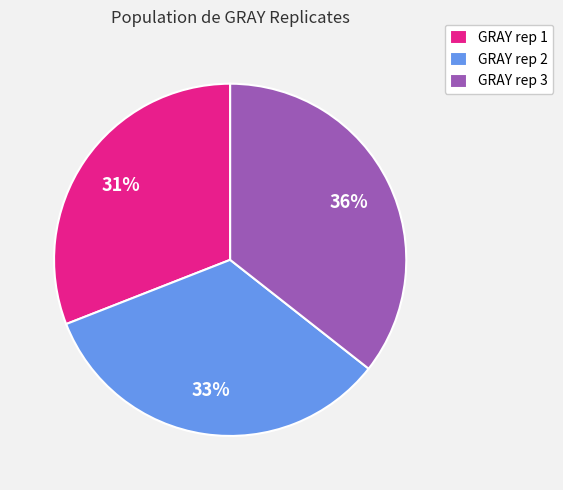

Is it true that GRAY rep 1 is 31% of the pie?

True